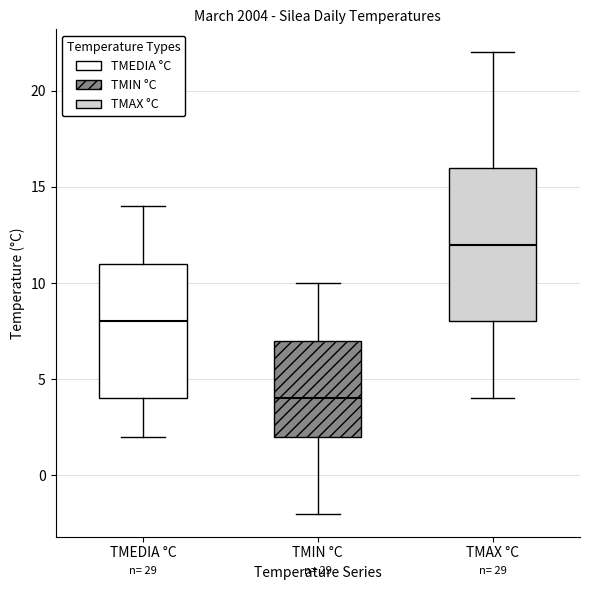

Where is the lower edge of the box for TMIN °C on the y-axis? The values are not printed on the chart, so give them approximately, as read against the axis.

2